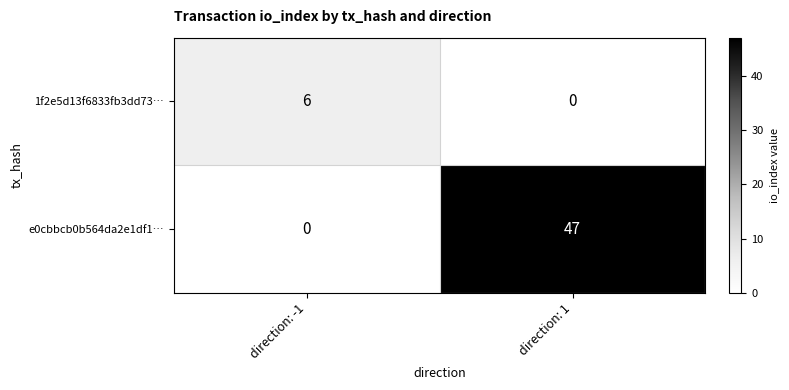

Which series has the largest range (max minus min)?

e0cbbcb0b564da2e1df1…